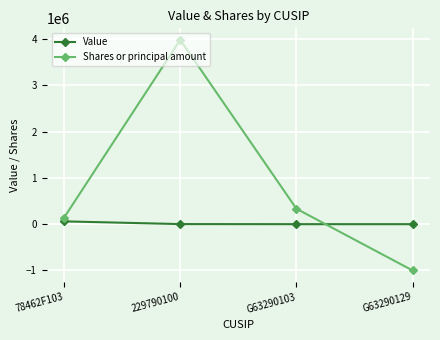

Which series has the largest total across all categories?

Shares or principal amount